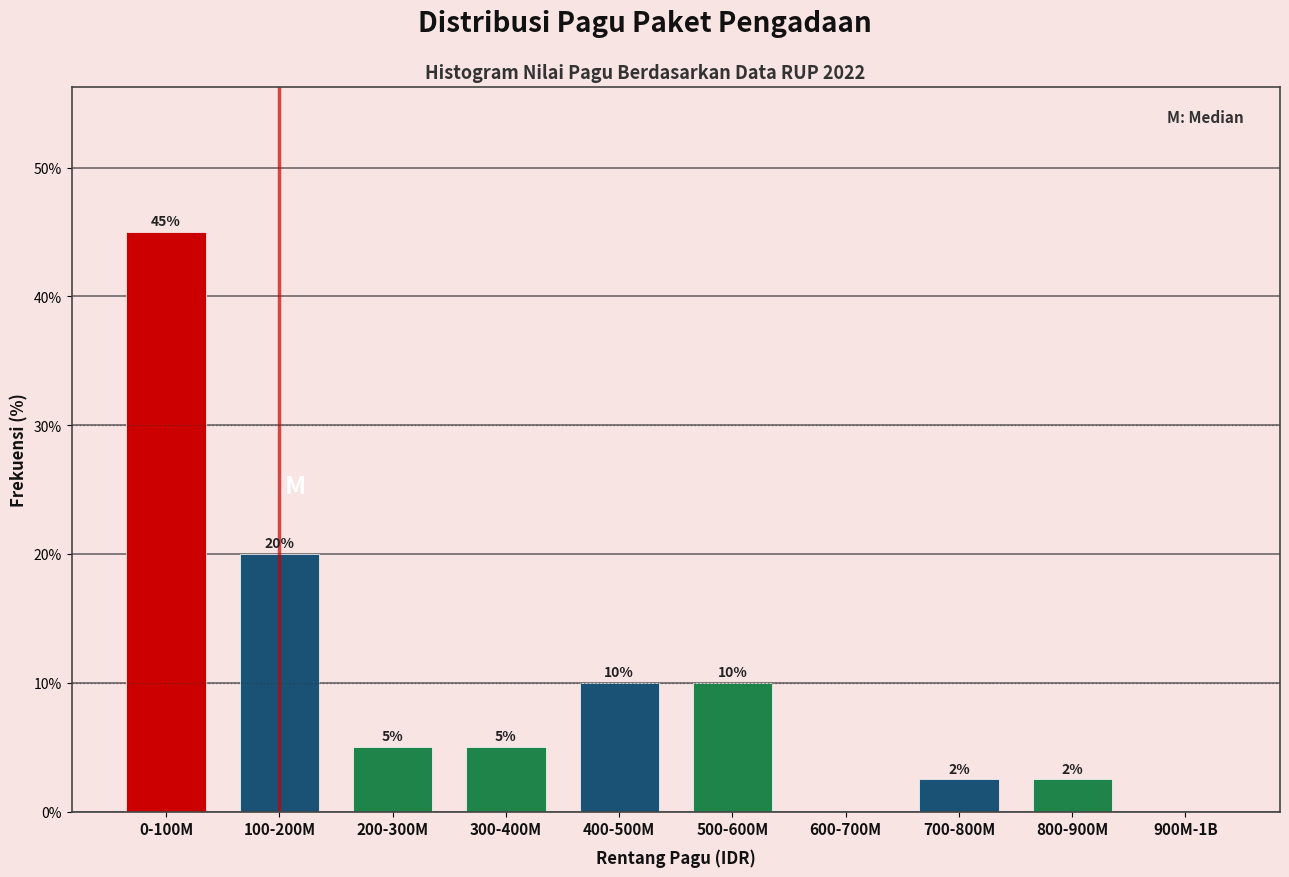

Between 100-200M and 400-500M, which is larger?

100-200M